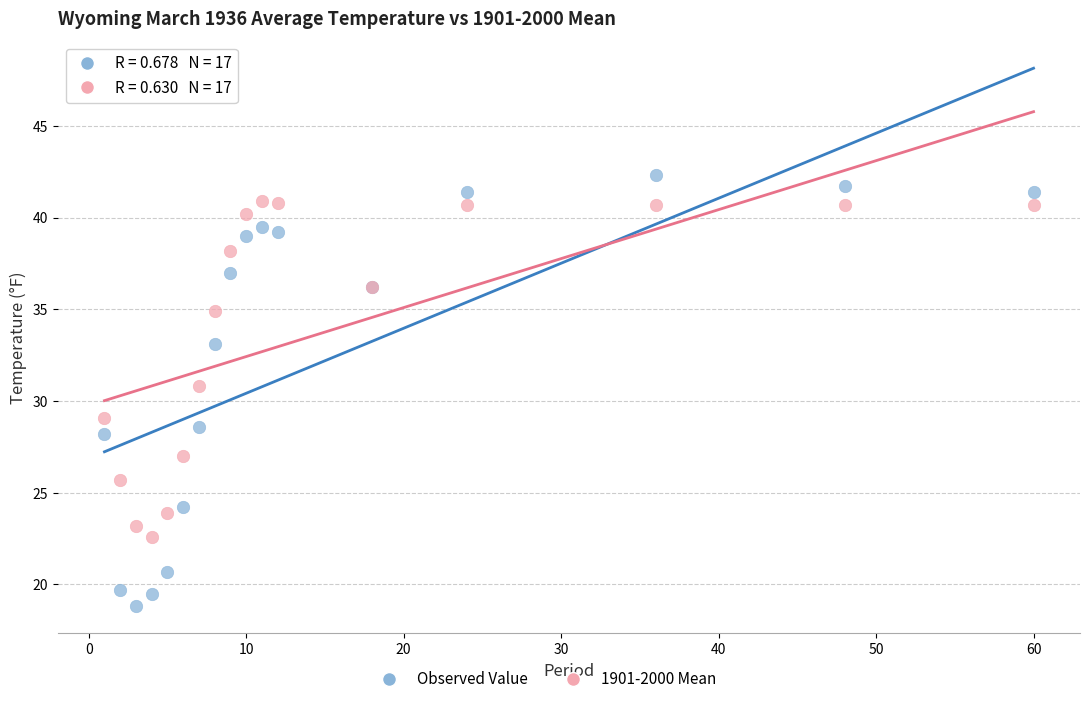

Which series reaches the maximum Y coordinate?

Observed Value